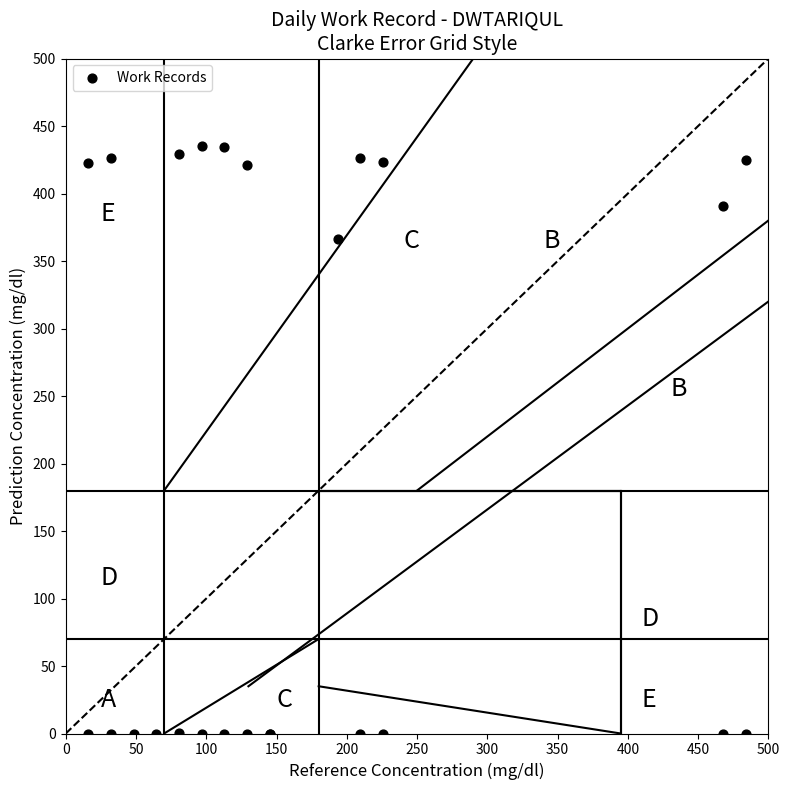

What Y value in the scatter plot is closest to 217?

366.1